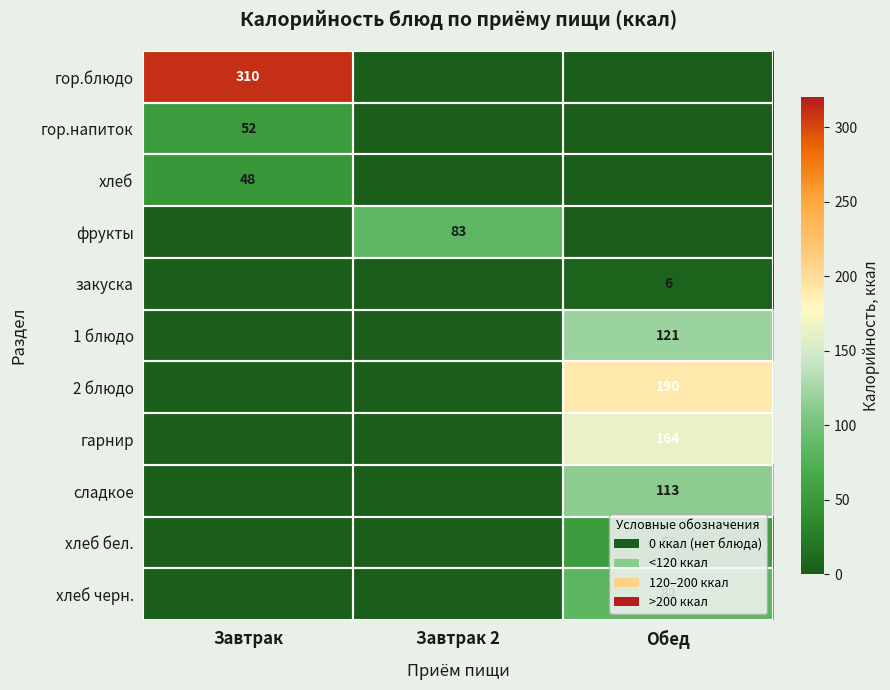

True or false: гор.блюдо has a value of 81 at Завтрак.

False